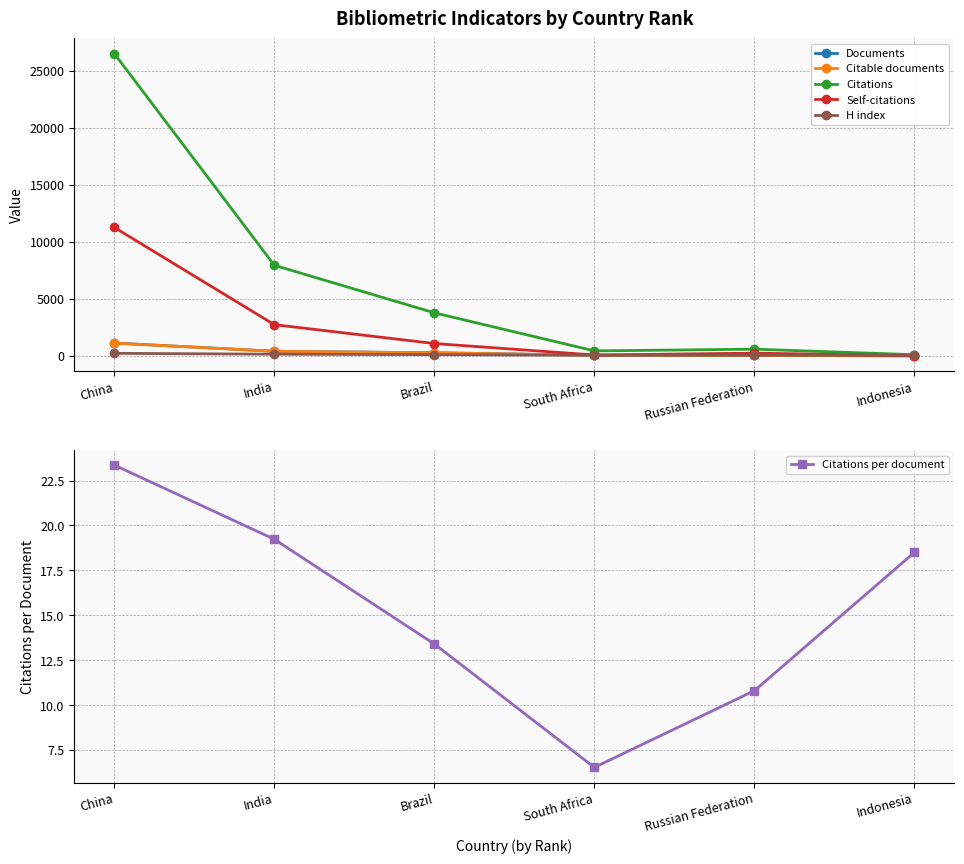

At how many categories does at least one series exceed 8066?

1